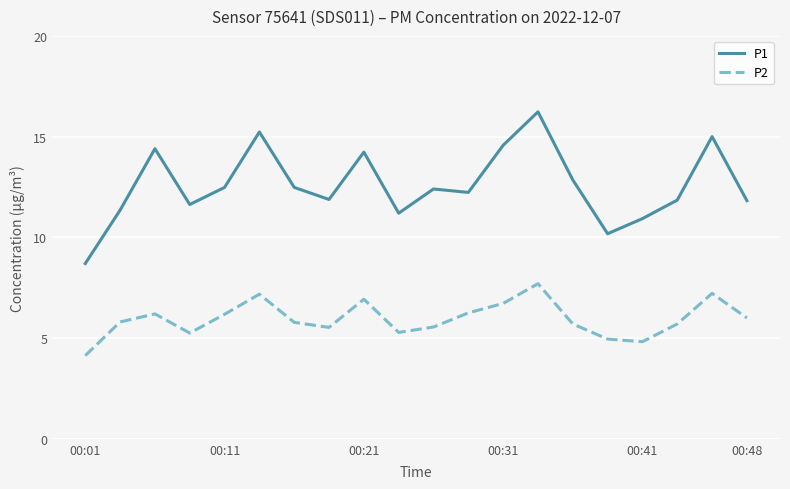

Which series has the widest spread of values?

P1